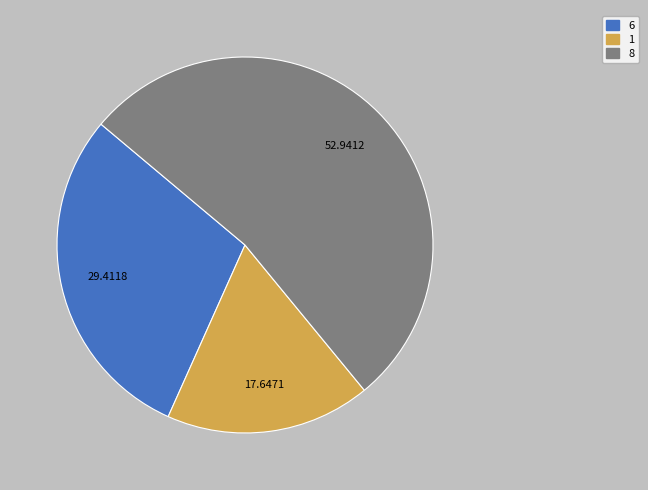

Rank the categories by value from lowest to highest.

1, 6, 8